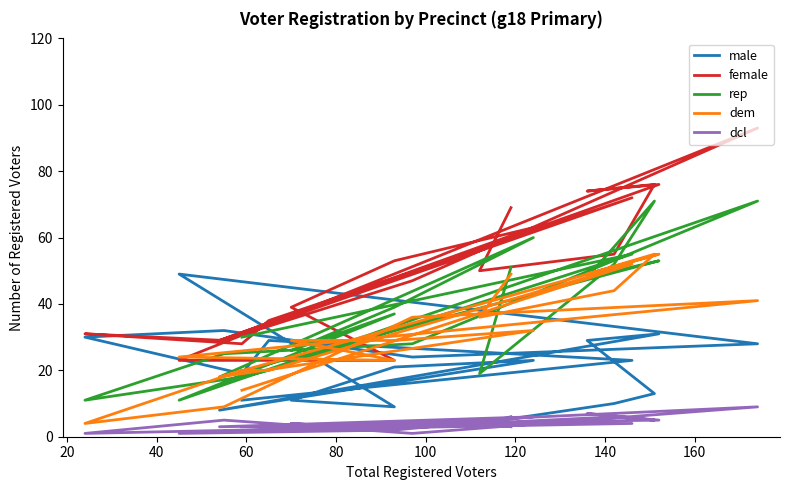

How many series are shown in this chart?

5